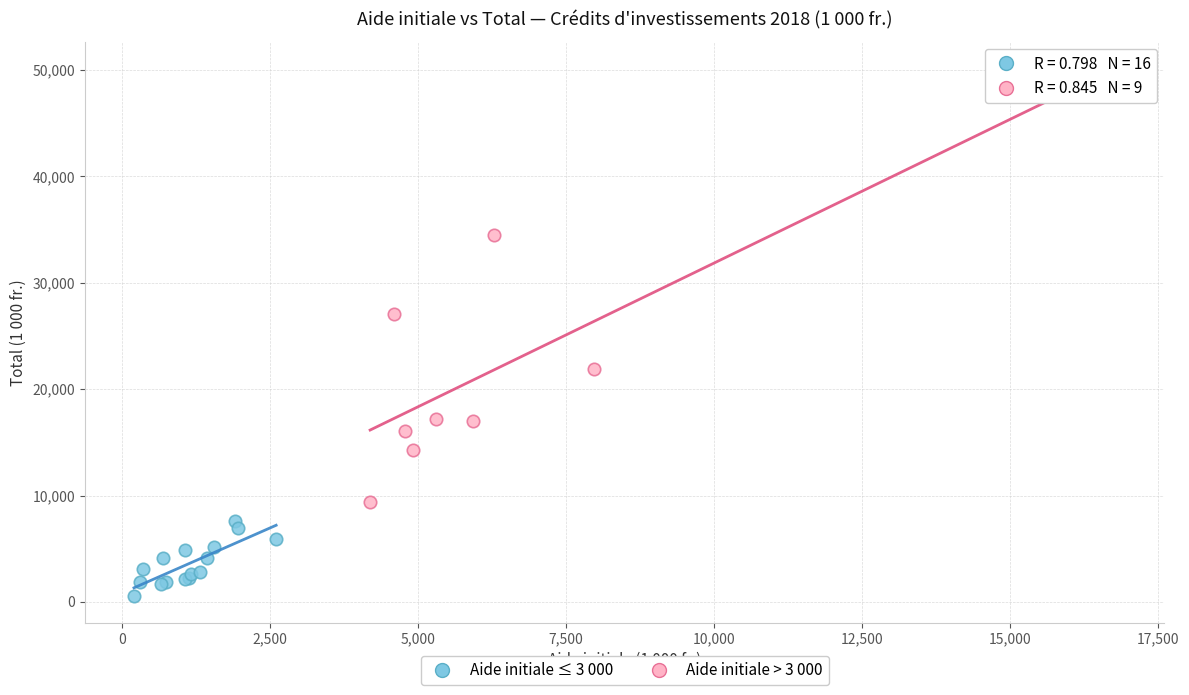

Which series reaches the minimum Y coordinate?

Aide initiale ≤ 3 000